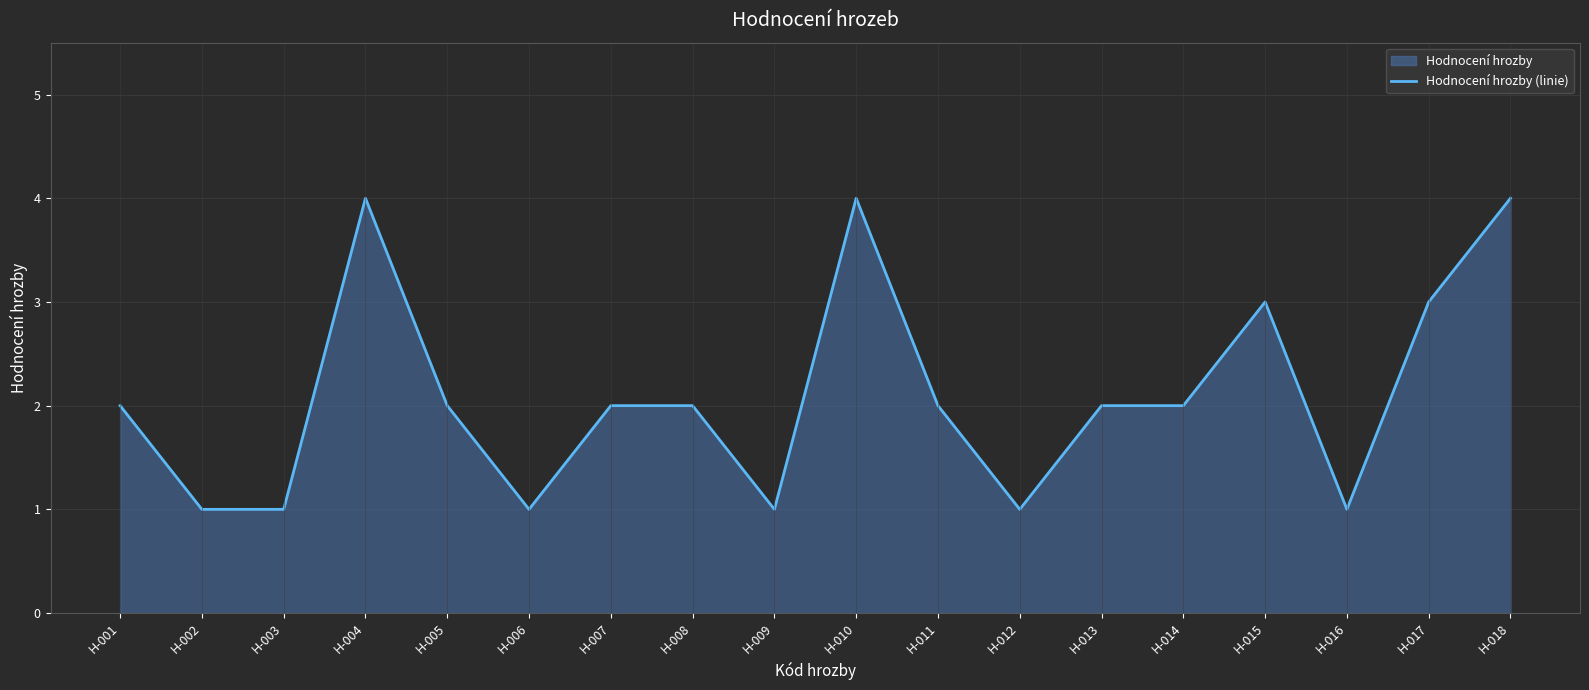

Rank the categories by value from highest to lowest.

H-004, H-010, H-018, H-015, H-017, H-001, H-005, H-007, H-008, H-011, H-013, H-014, H-002, H-003, H-006, H-009, H-012, H-016